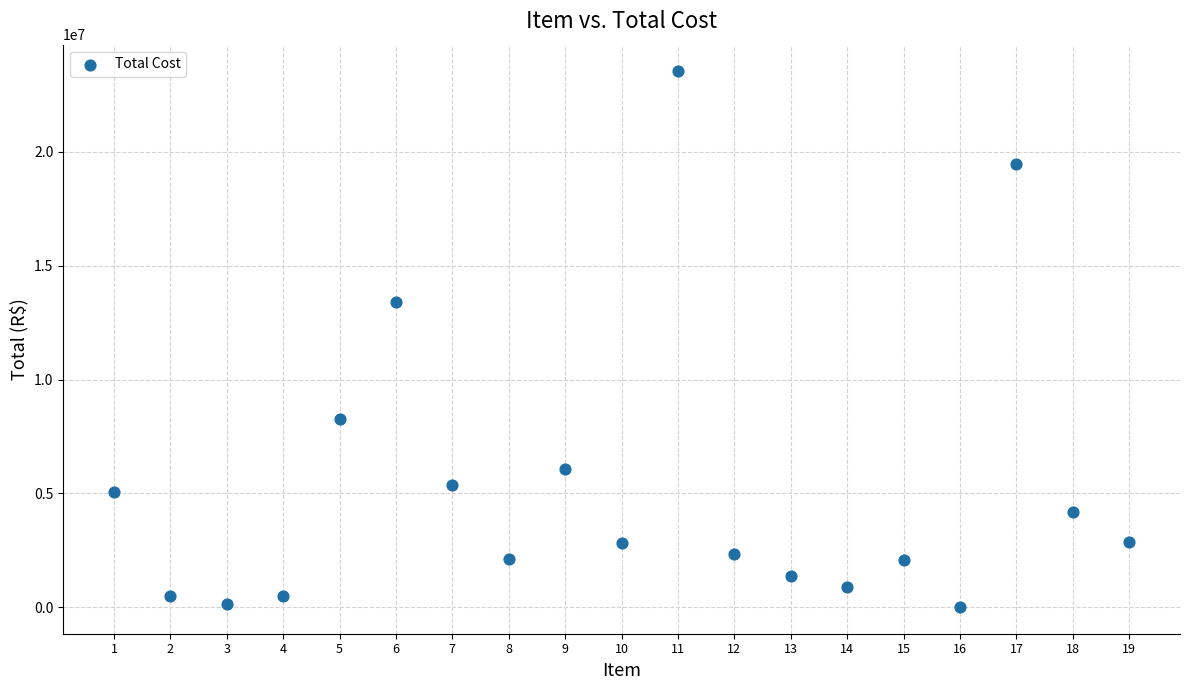

What is the range of Y values (max minus min)?

23532104.5